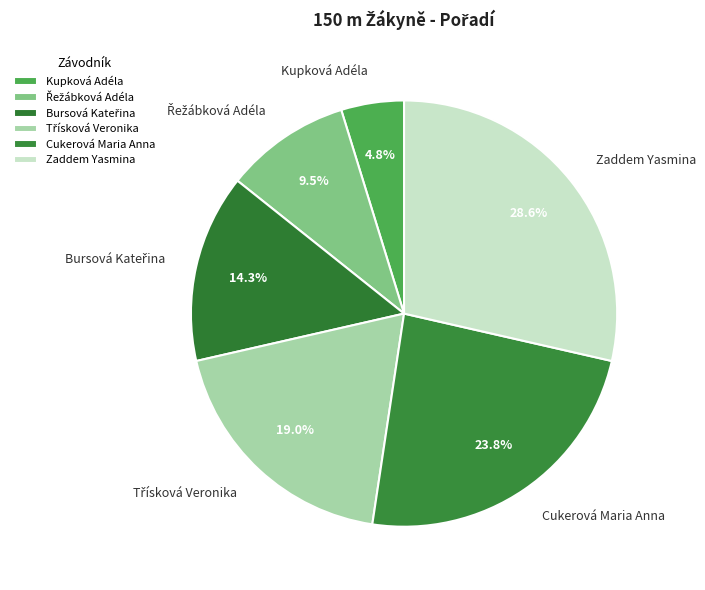

The Kupková Adéla slice represents 5% of the pie. True or false?

True